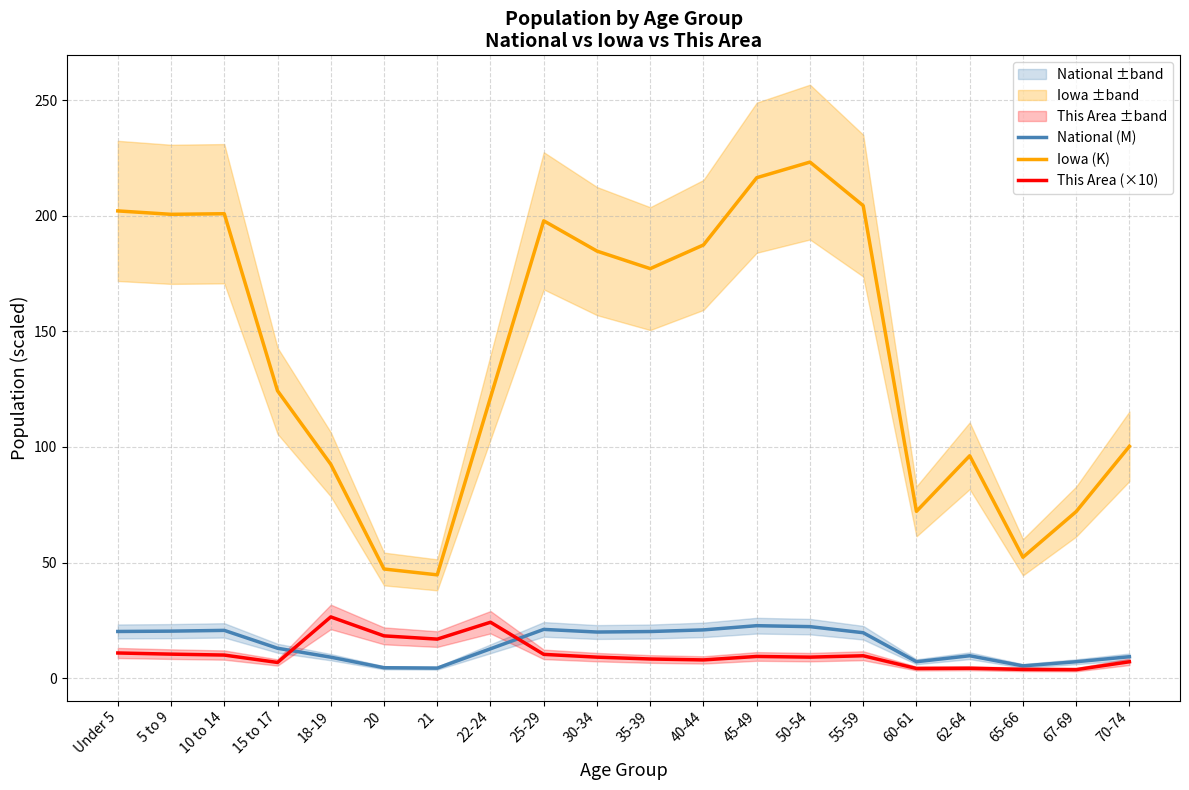

Reading left to right, what are all the values shown in this chart?

National (M): 20.2	20.3	20.7	13.0	9.1	4.5	4.4	12.7	21.1	20.0	20.2	20.9	22.7	22.3	19.7	7.1	9.7	5.3	7.1	9.3
Iowa (K): 202.1	200.6	200.9	124.3	92.5	47.2	44.7	121.4	197.8	184.7	177.1	187.4	216.5	223.2	204.4	72.2	96.2	52.3	72.1	100.3
This Area (×10): 10.9	10.4	10.0	6.8	26.5	18.3	16.9	24.2	10.3	9.1	8.3	7.9	9.4	9.1	9.7	4.2	4.3	3.8	3.7	7.1